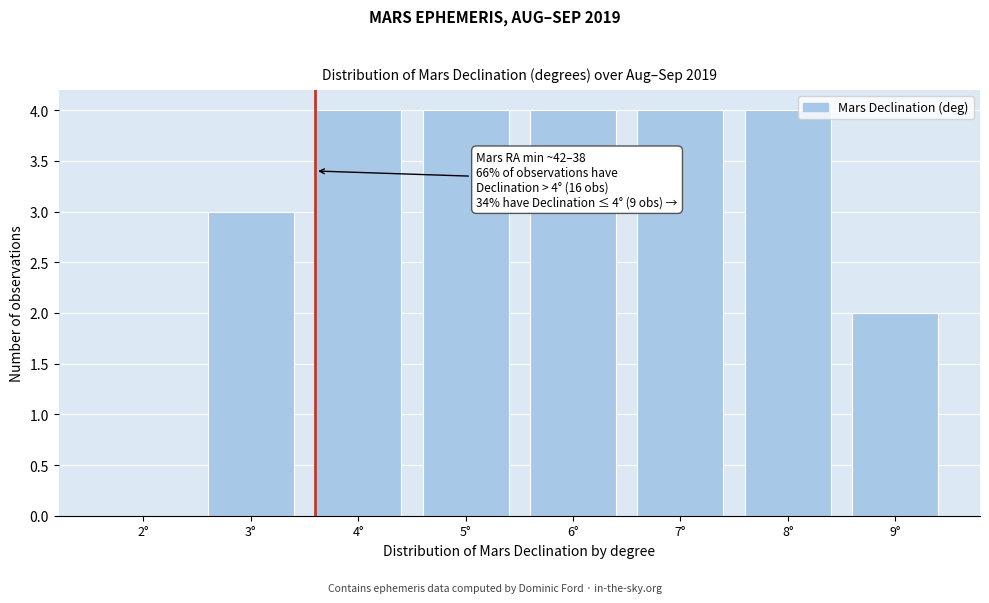

Reading left to right, what are all the values shown in this chart?

2°=0	3°=3	4°=4	5°=4	6°=4	7°=4	8°=4	9°=2